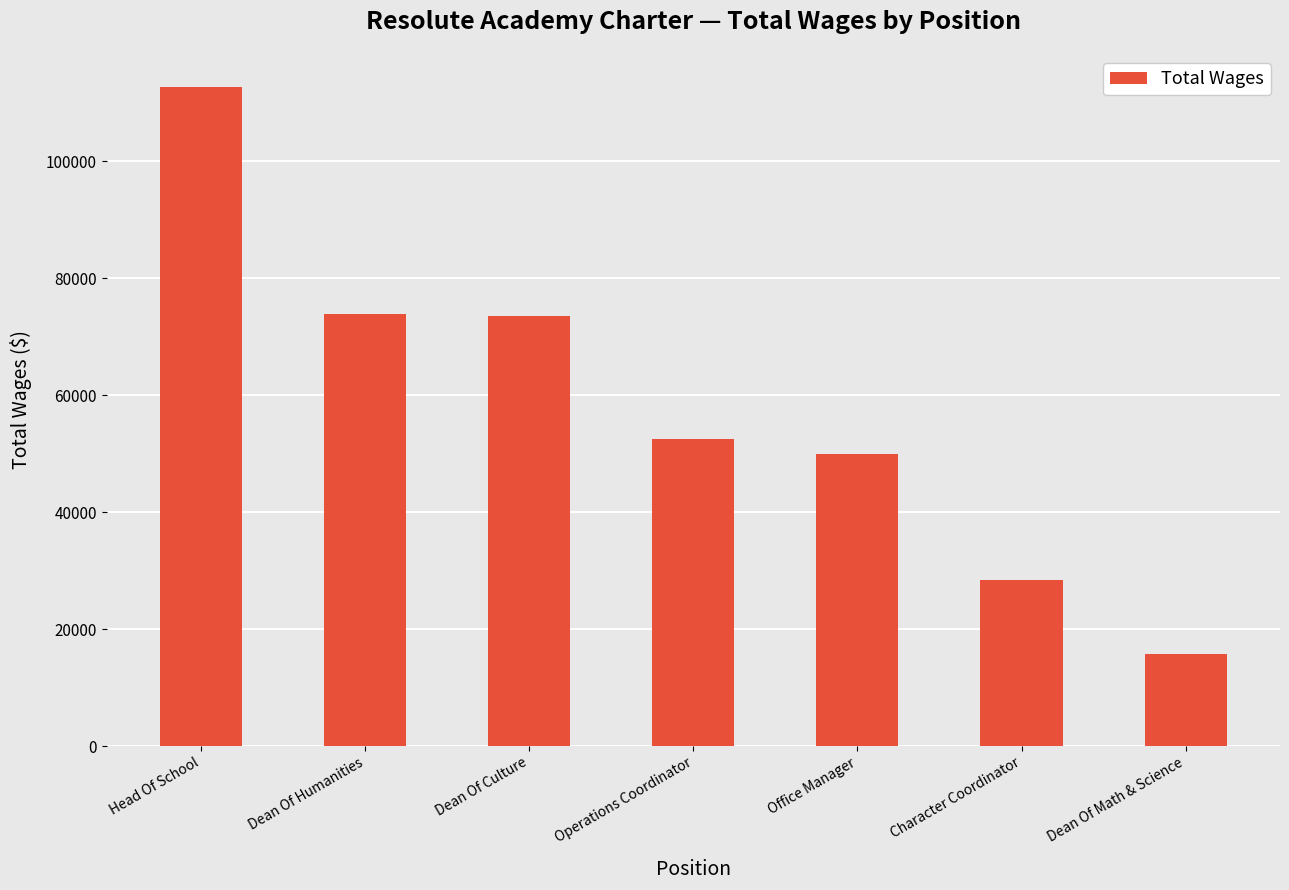

Where does the data first go above 52500?

Head Of School